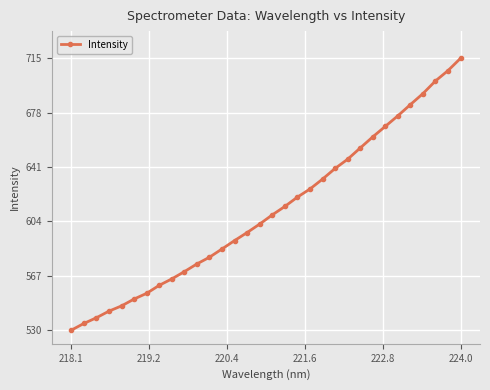

What is the maximum value shown in the chart?

716.0